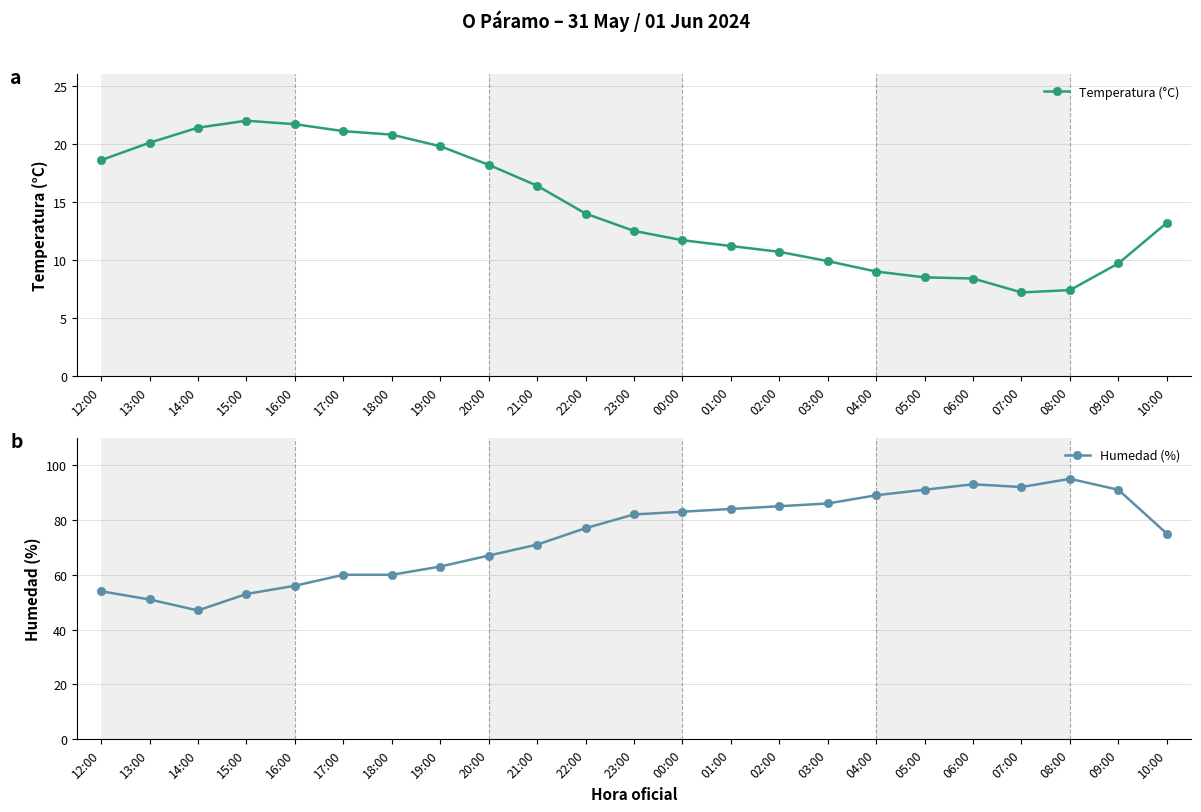

Rank the categories by Temperatura (°C) value from lowest to highest.

07:00, 08:00, 06:00, 05:00, 04:00, 09:00, 03:00, 02:00, 01:00, 00:00, 23:00, 10:00, 22:00, 21:00, 20:00, 12:00, 19:00, 13:00, 18:00, 17:00, 14:00, 16:00, 15:00